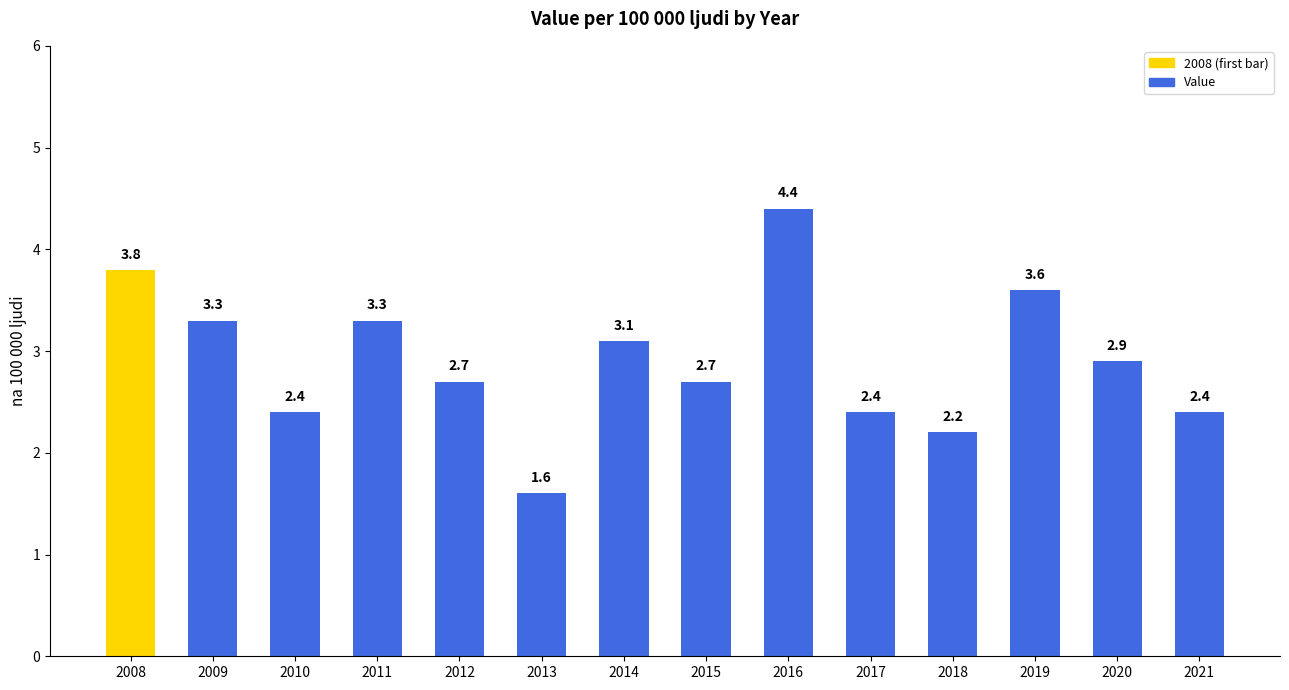

What is the sum of all values?

40.8